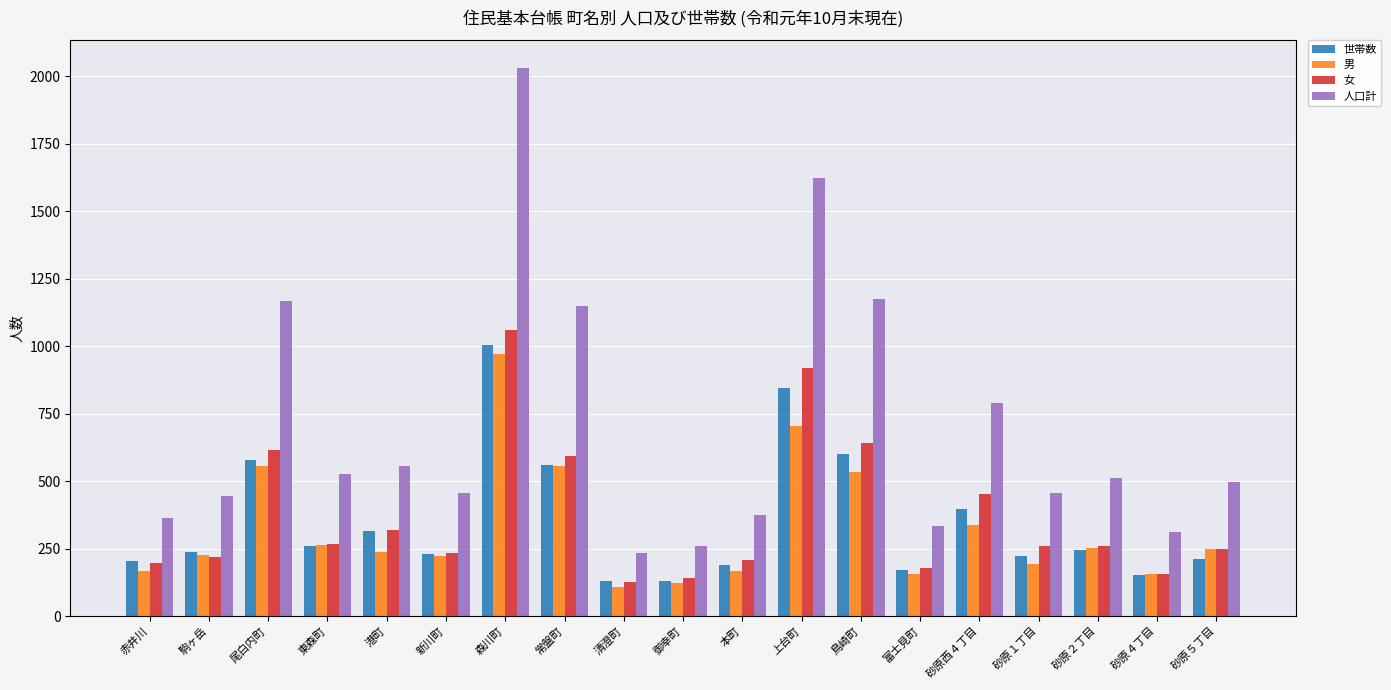

Which series has the widest spread of values?

人口計